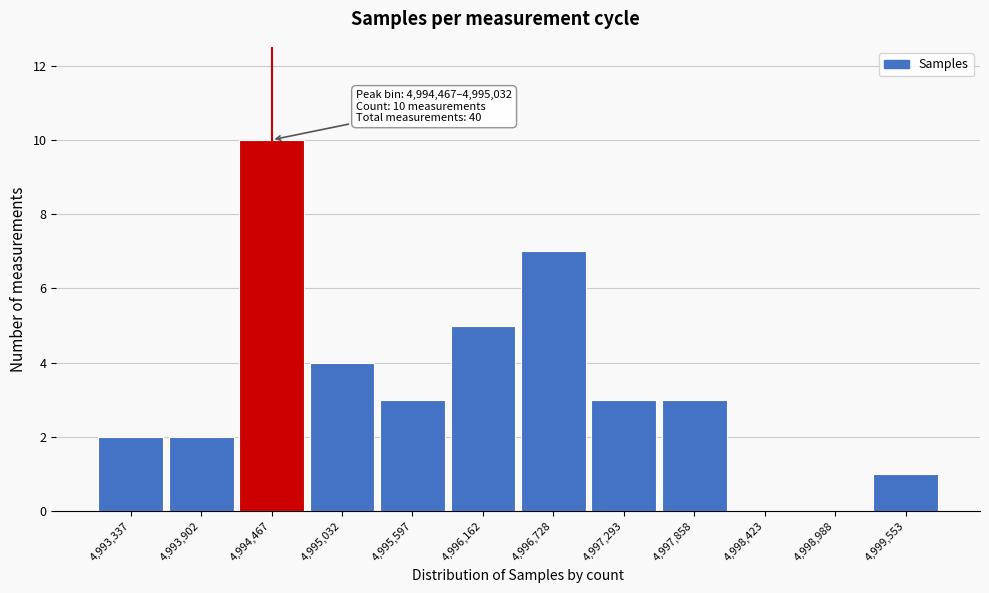

Reading left to right, transcribe all the data shown in this chart.

4,993,337=2	4,993,902=2	4,994,467=10	4,995,032=4	4,995,597=3	4,996,162=5	4,996,728=7	4,997,293=3	4,997,858=3	4,998,423=0	4,998,988=0	4,999,553=1